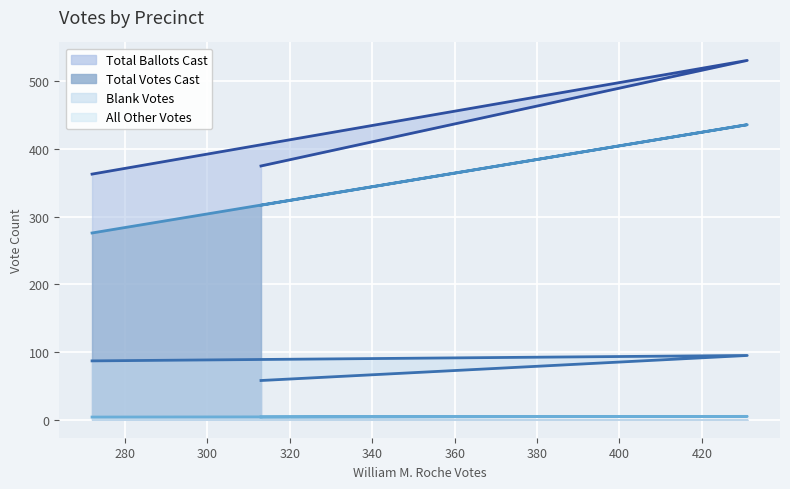

Count the number of data series in this chart.

4